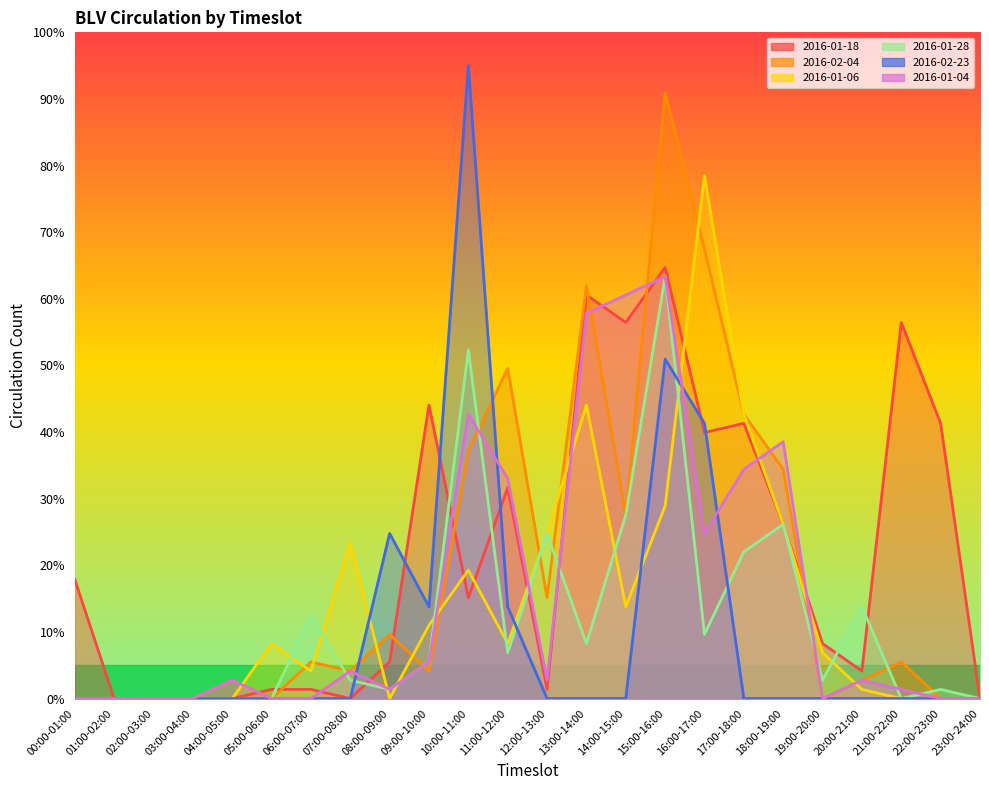

What is the highest value of the 2016-01-04 series?

63.3